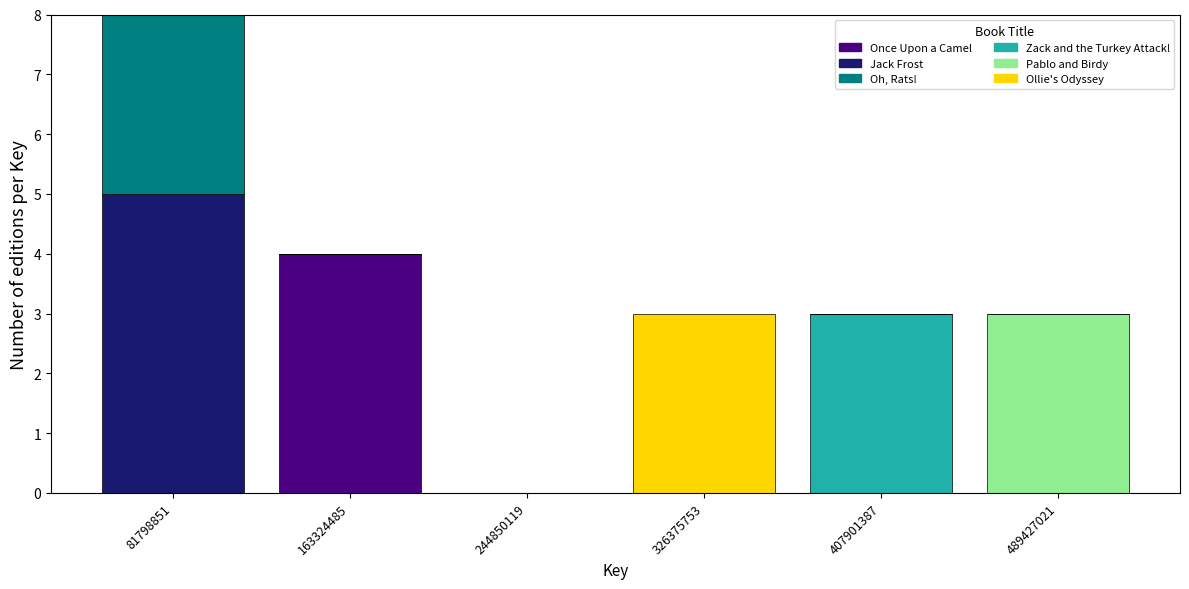

Which category has the highest value in the Once Upon a Camel series?

163324485